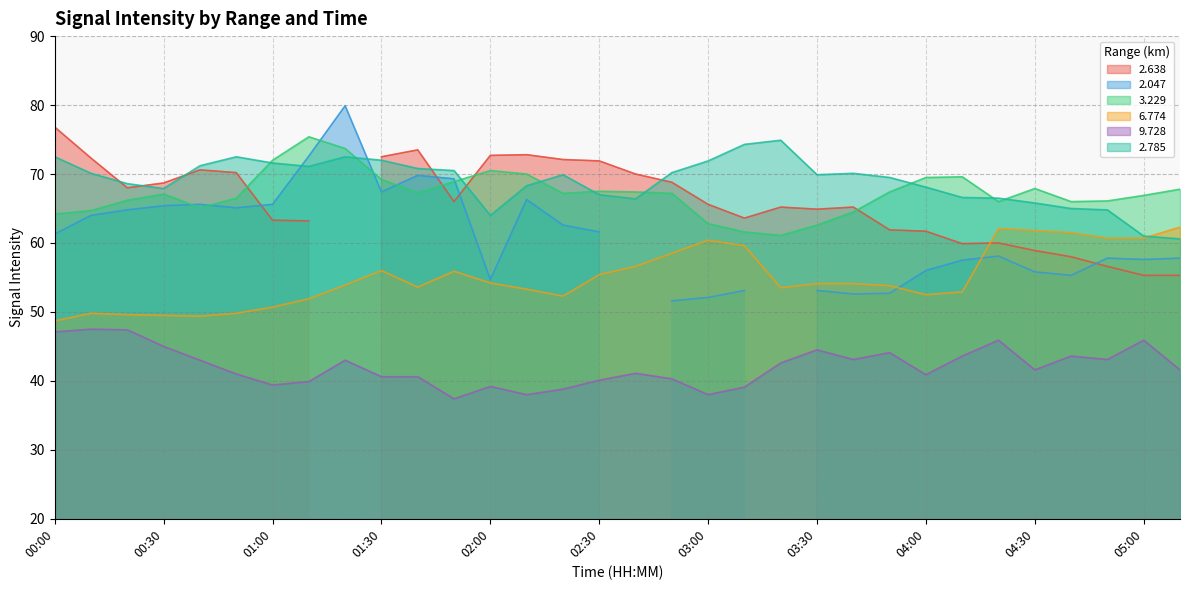

At which label does 6.774 reach its minimum?

00:00